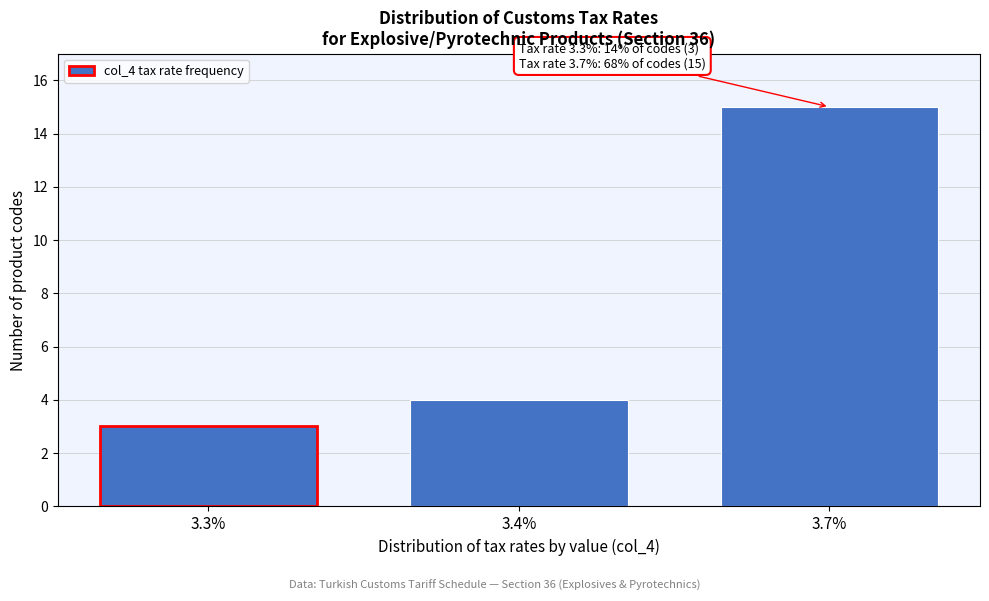

Reading left to right, extract all data points from this chart.

3.3%=3	3.4%=4	3.7%=15